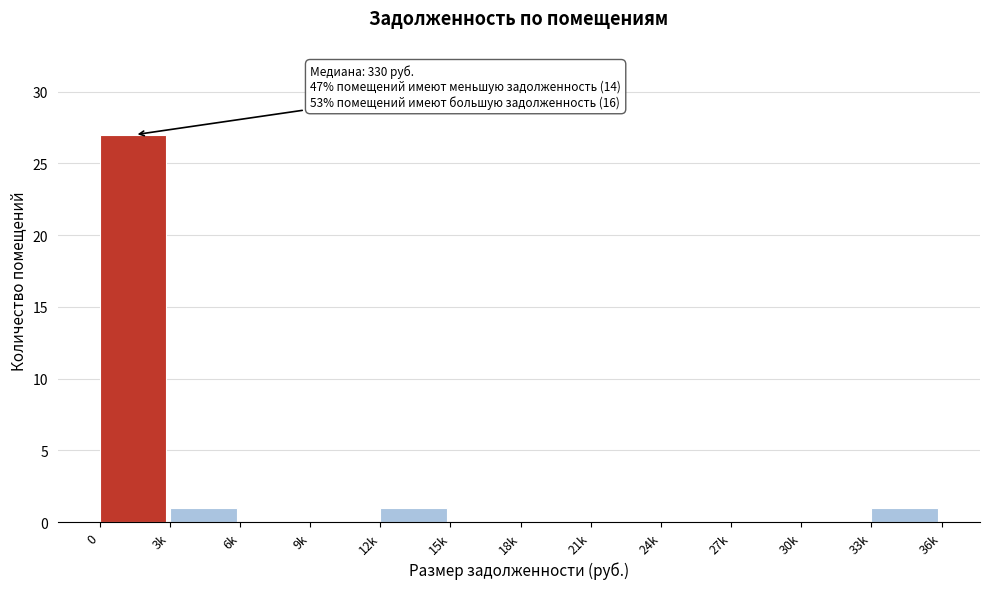

Reading left to right, extract all data points from this chart.

0=27	3k=1	6k=0	9k=0	12k=1	15k=0	18k=0	21k=0	24k=0	27k=0	30k=0	33k=1